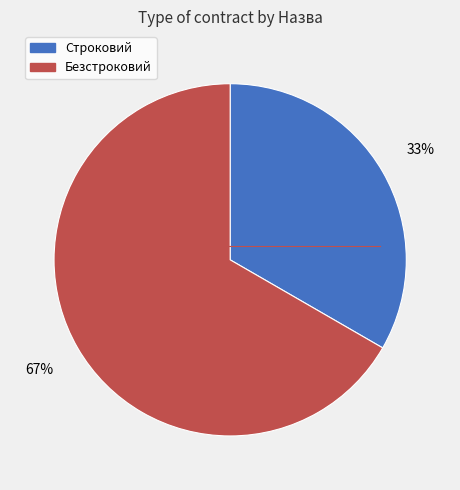

To the nearest percent, what is the average slice percentage?

50%